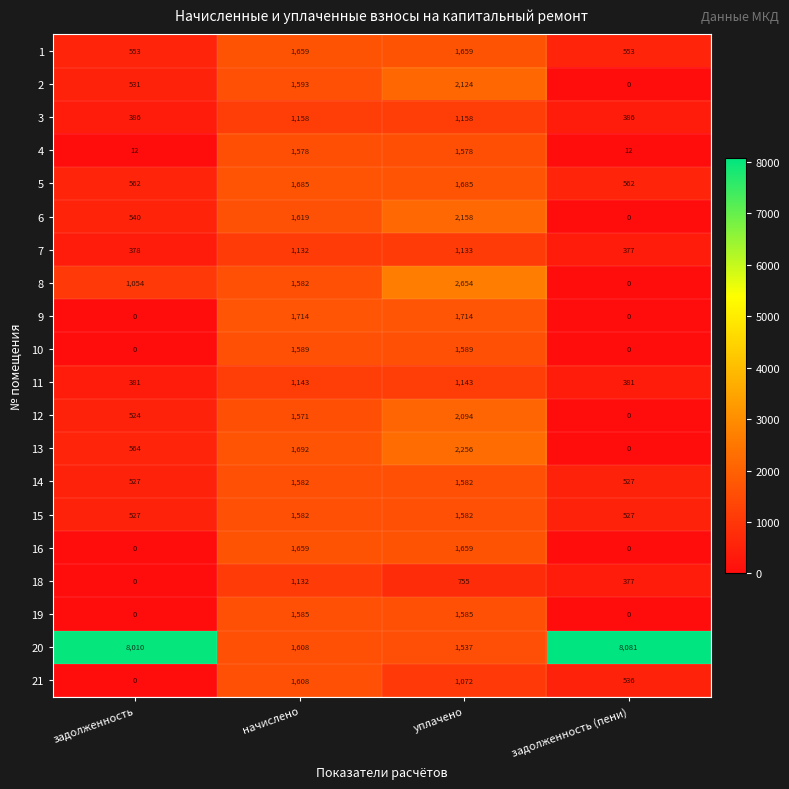

How many categories are shown in the chart?

4